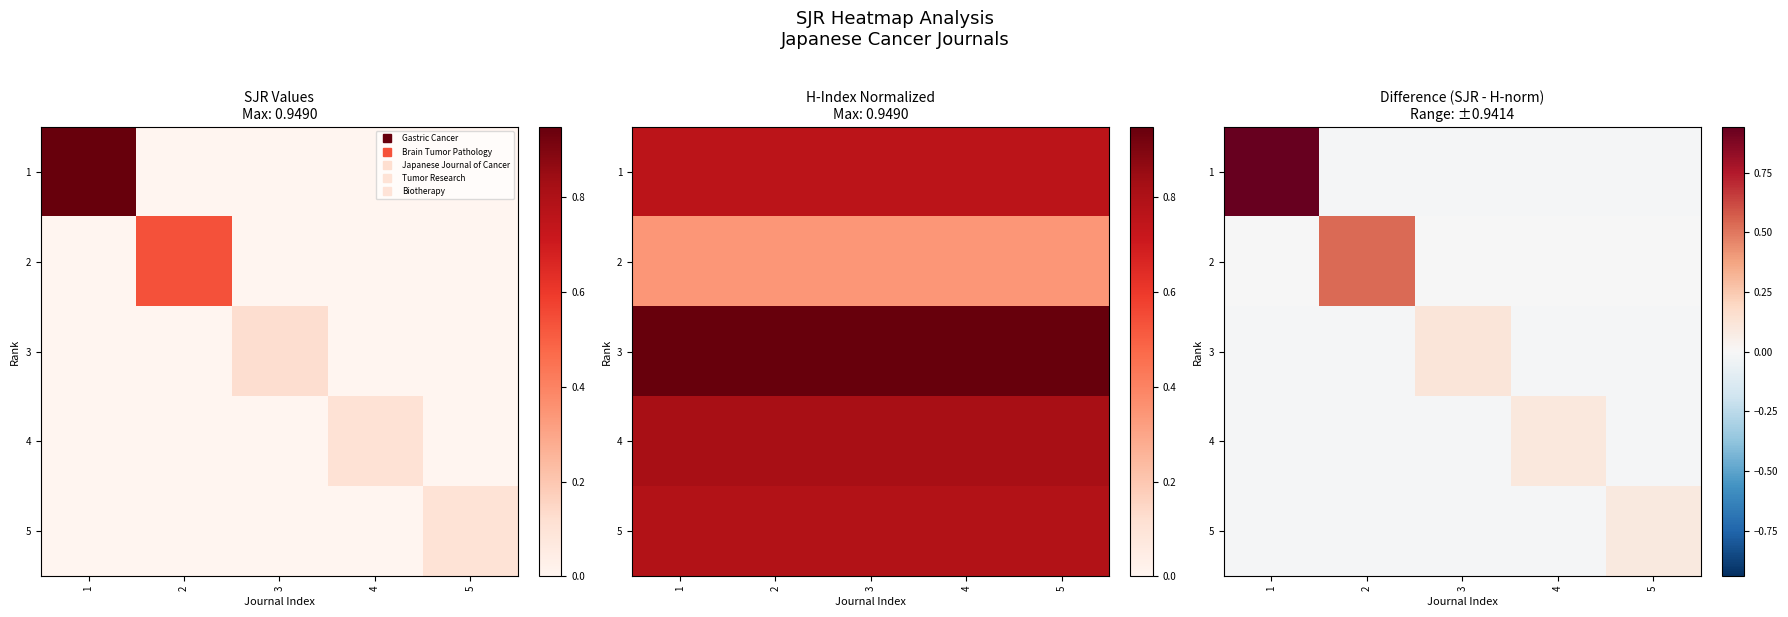

Is it true that 2 equals 0.2 at 2?

False